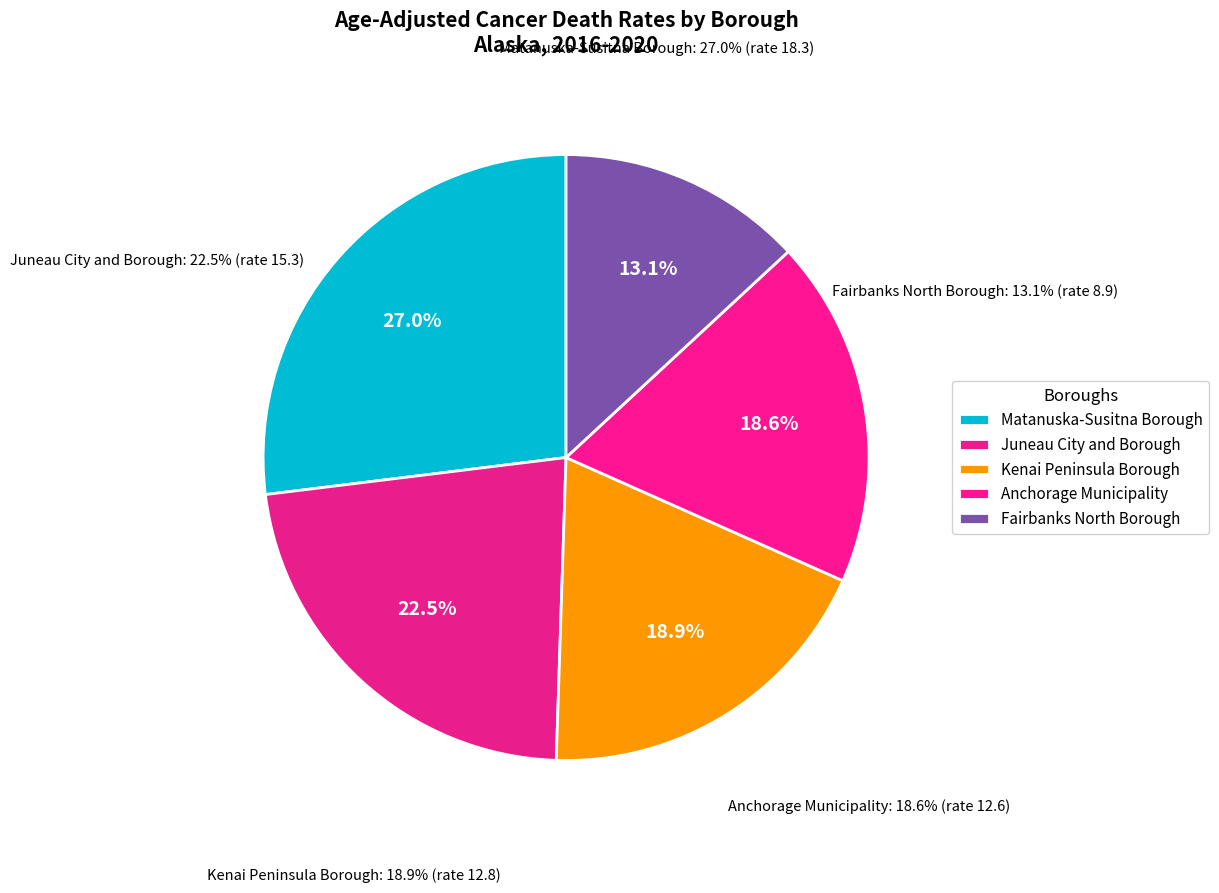

What is the change in value from Matanuska-Susitna Borough to Fairbanks North Borough?

-9.4